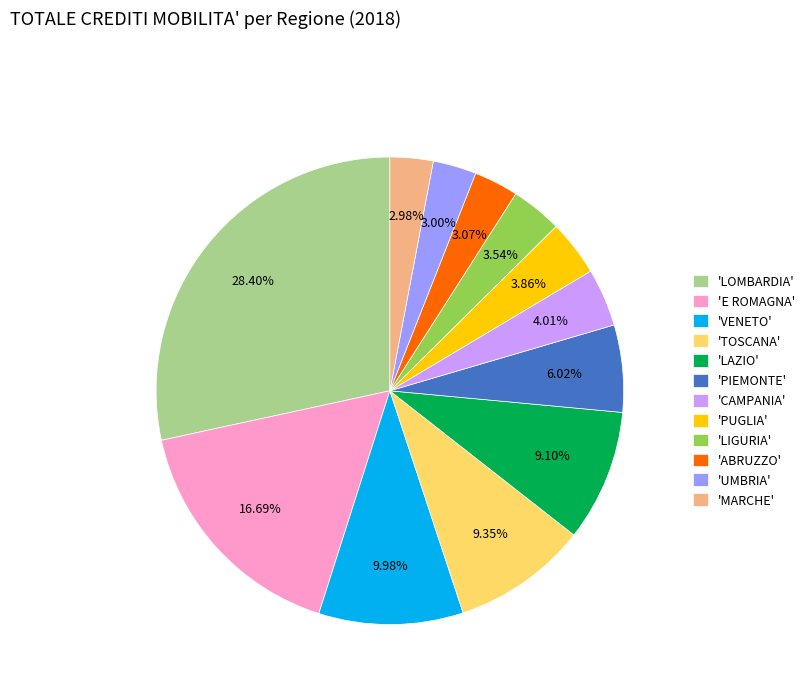

Count the number of slices in the pie.

12